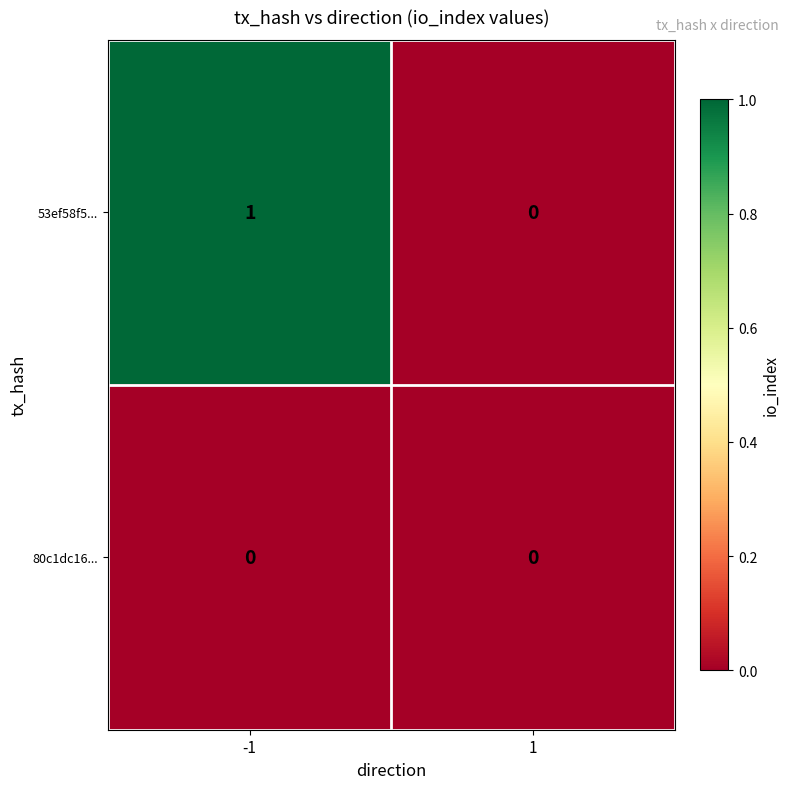

The 80c1dc16... series shows 0 at 1. True or false?

True